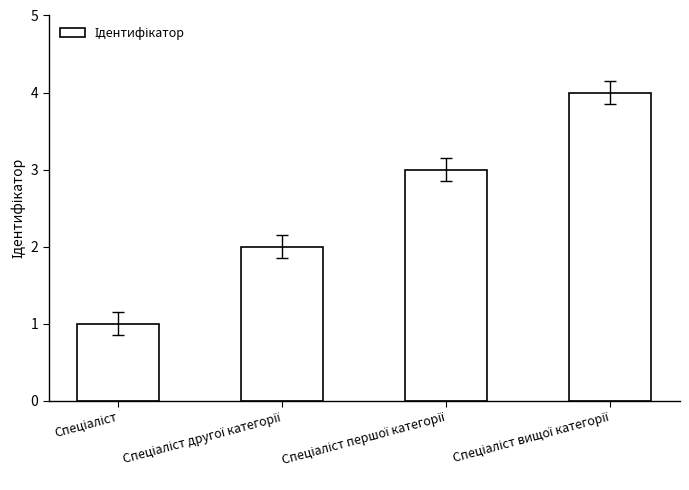

What is the sum of all values?

10